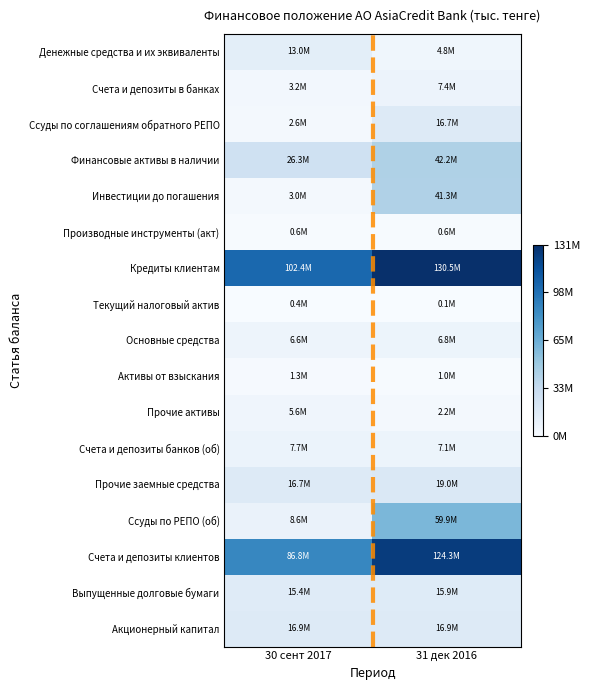

Which series has the largest total across all categories?

Кредиты клиентам